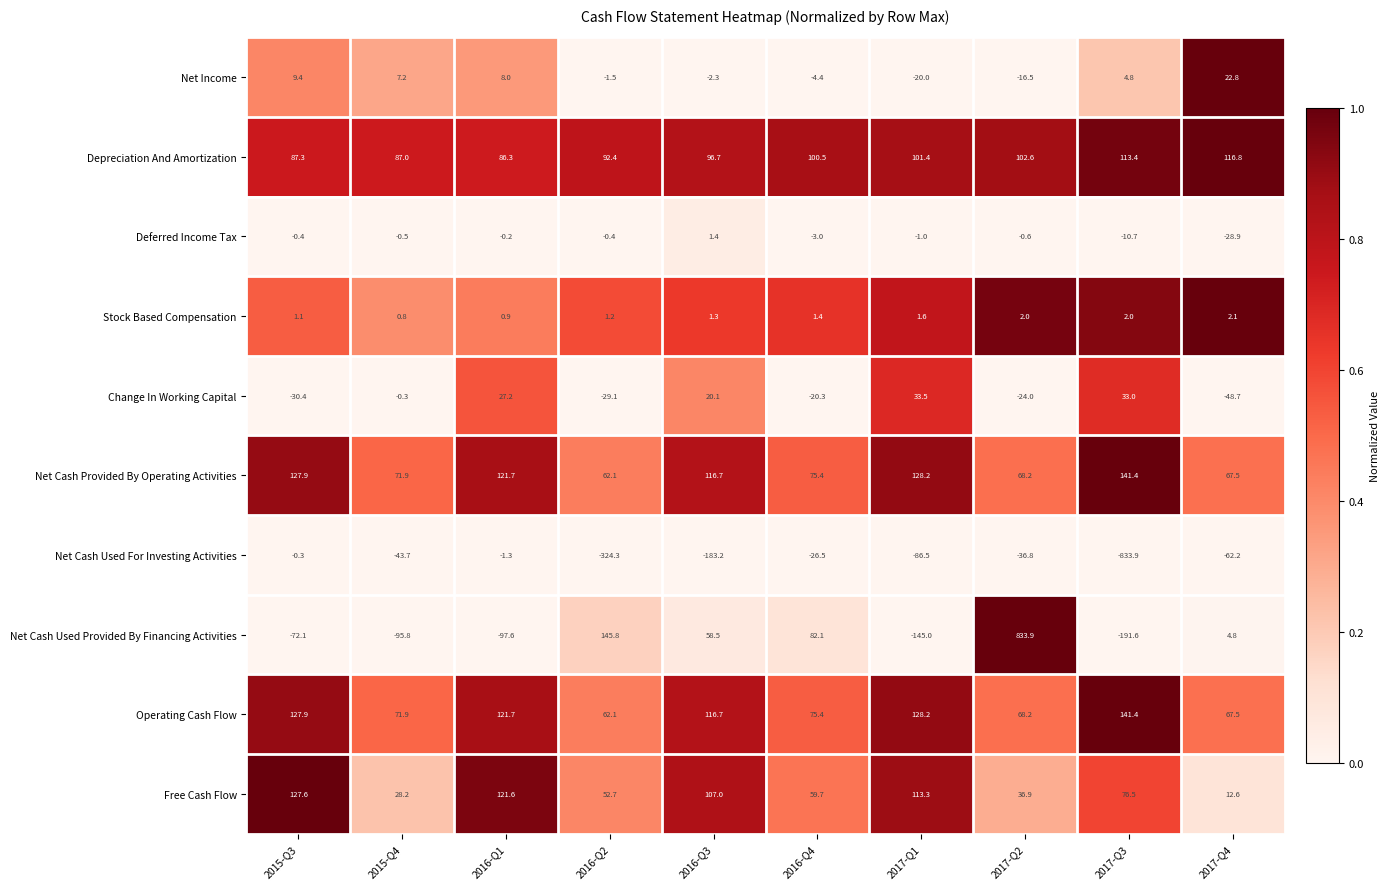

True or false: Net Cash Used For Investing Activities has a value of -0.3 at 2015-Q3.

True